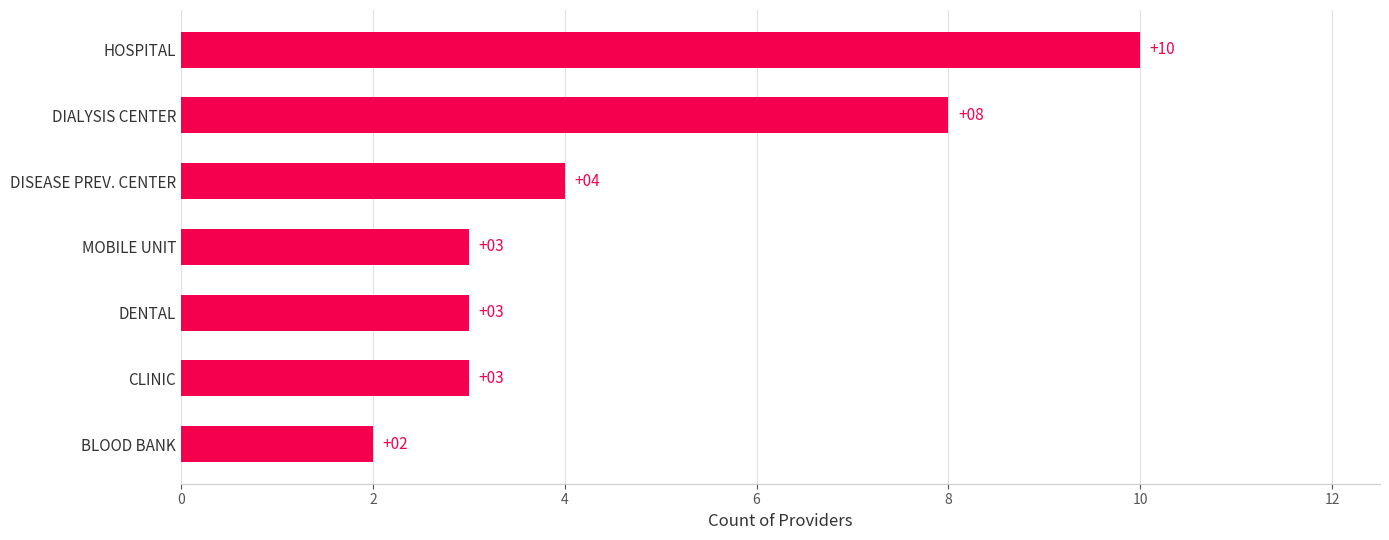

How many series are shown in this chart?

1